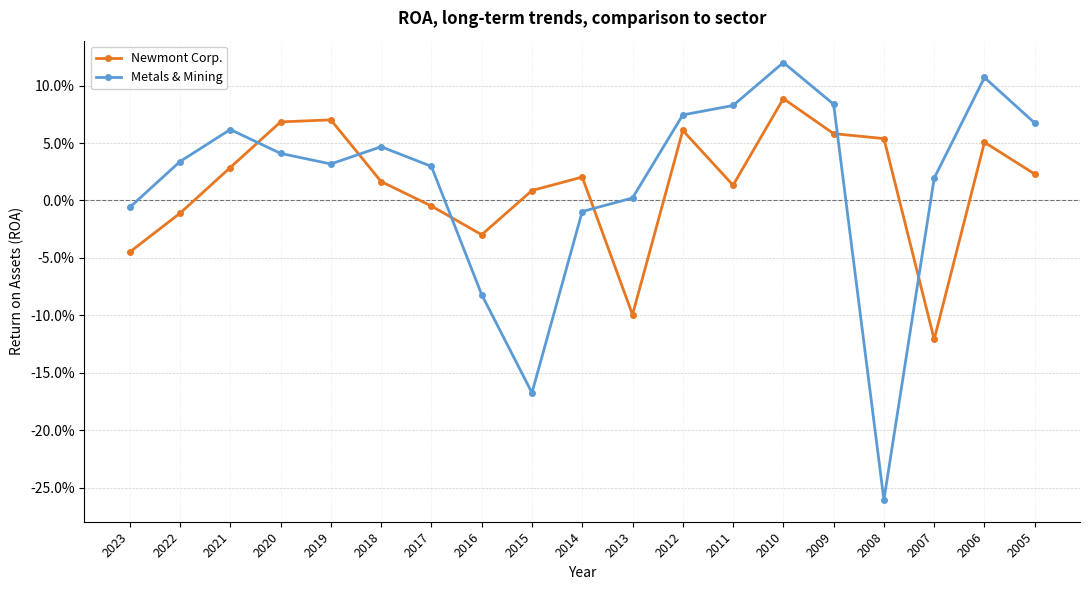

Rank the series by their average value, from lowest to highest.

Newmont Corp., Metals & Mining